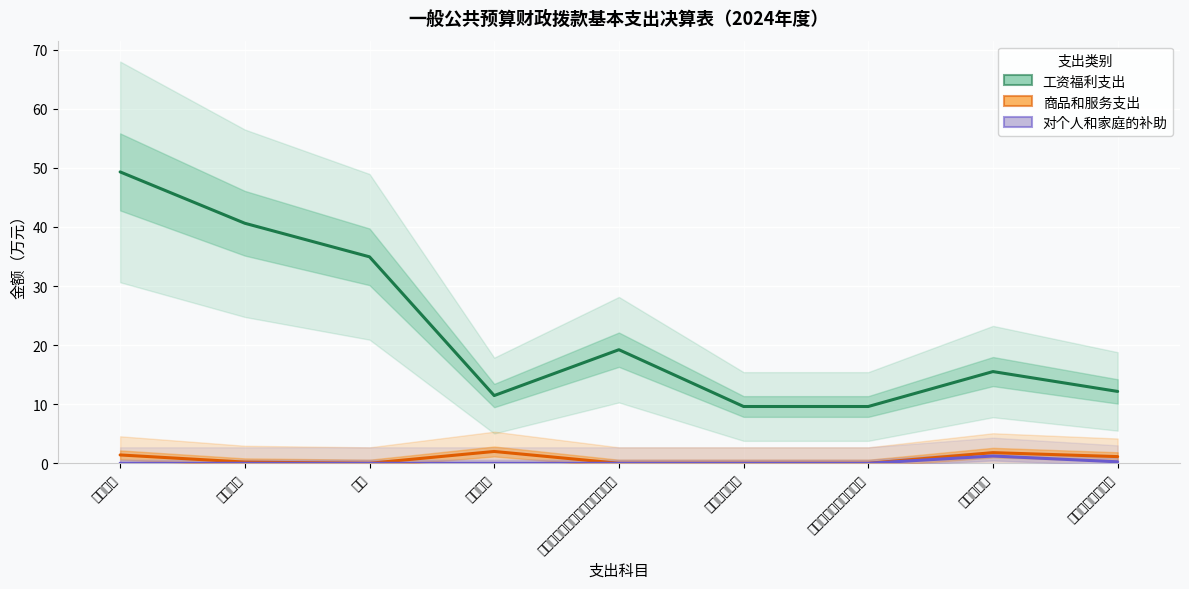

What is the difference between the highest and lowest values at 绩效工资?

11.5